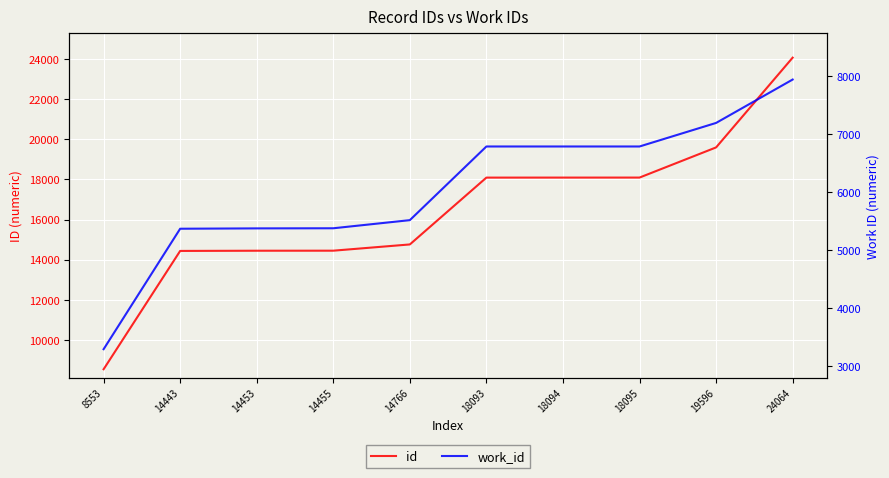

How many lines are shown in the chart?

2